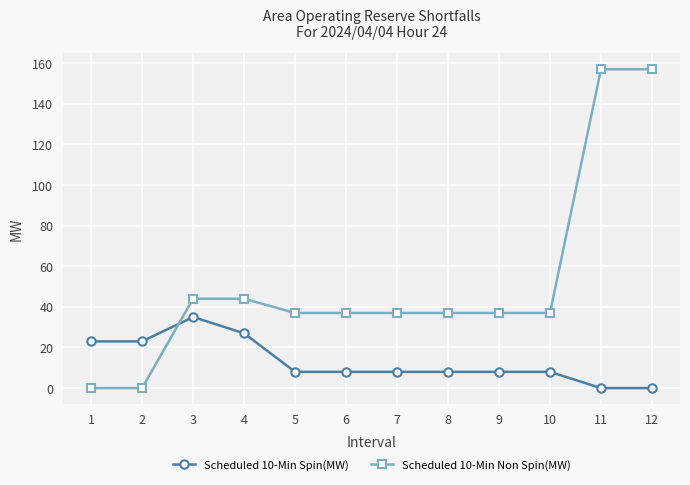

What is the difference between the maximum and minimum values in the Scheduled 10-Min Non Spin(MW) series?

157